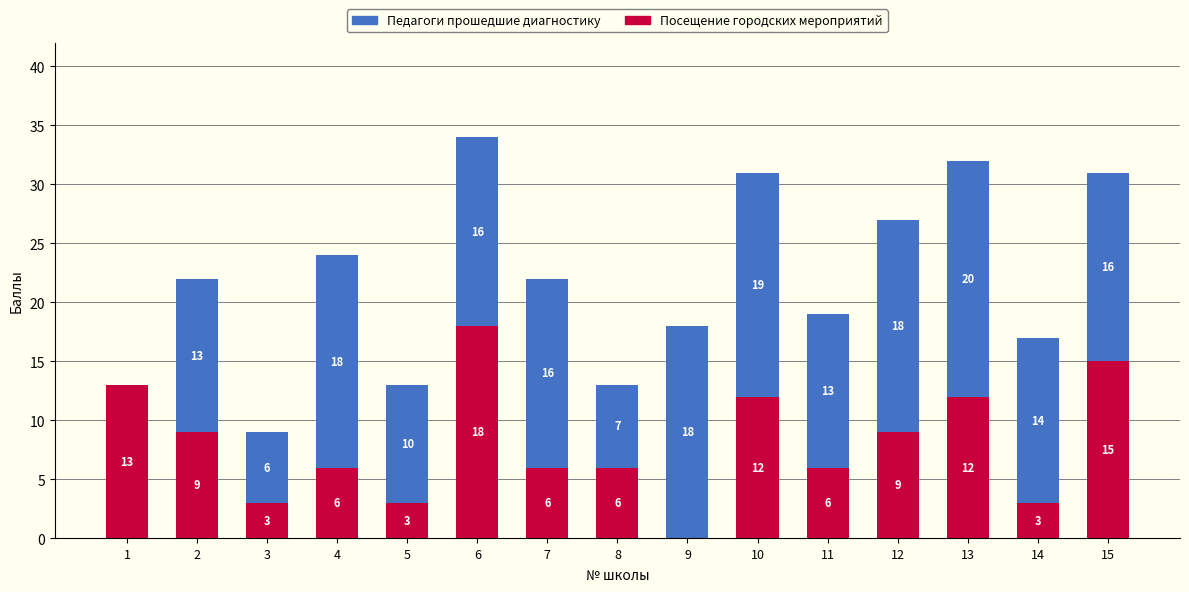

Are the bars grouped side by side (vs. stacked)?

No